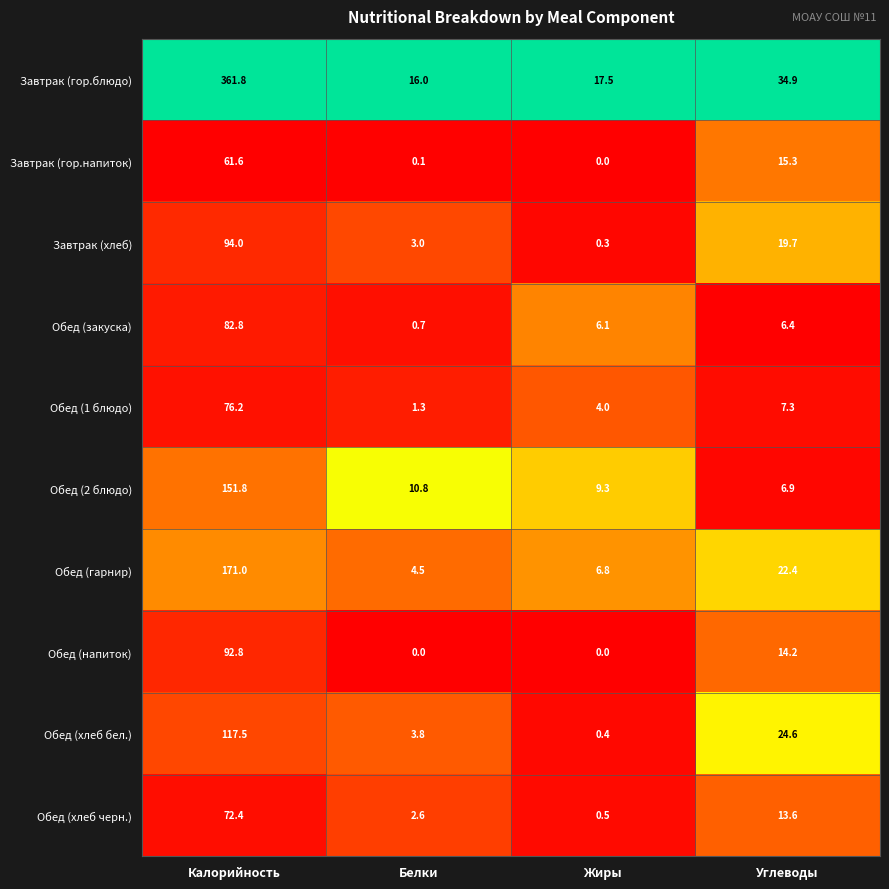

At which category is the sum across all series the highest?

Калорийность